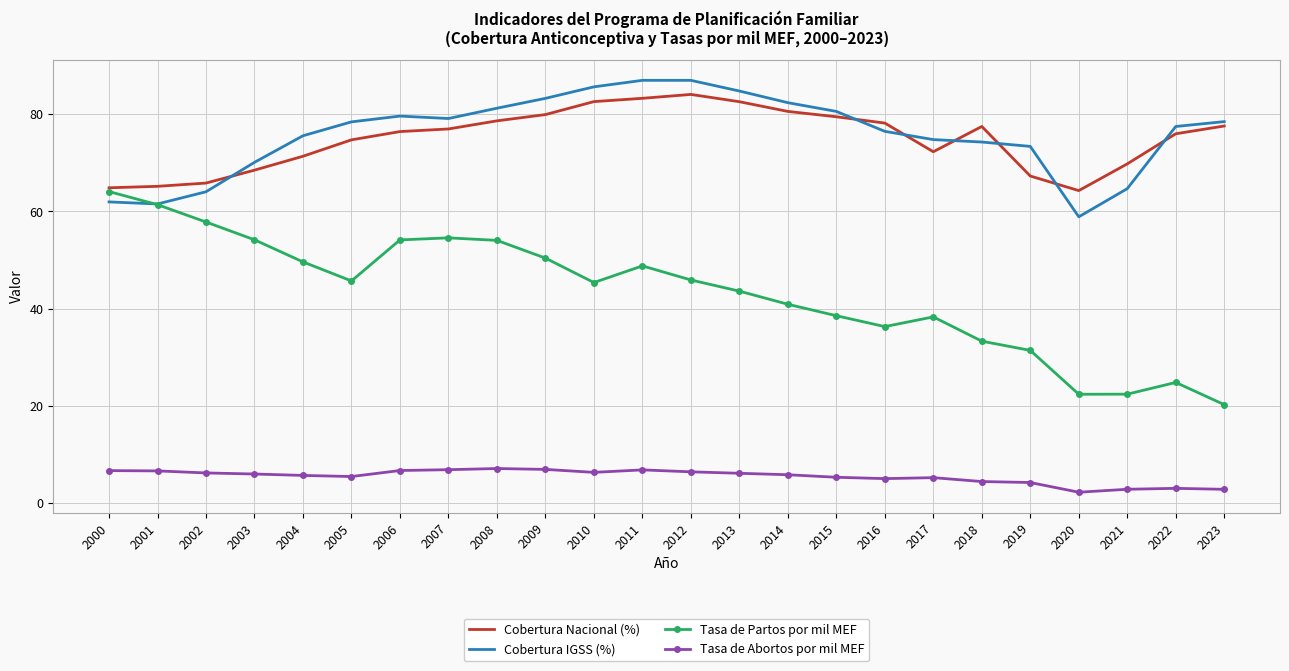

What is the total value across all series at 2008?

221.1